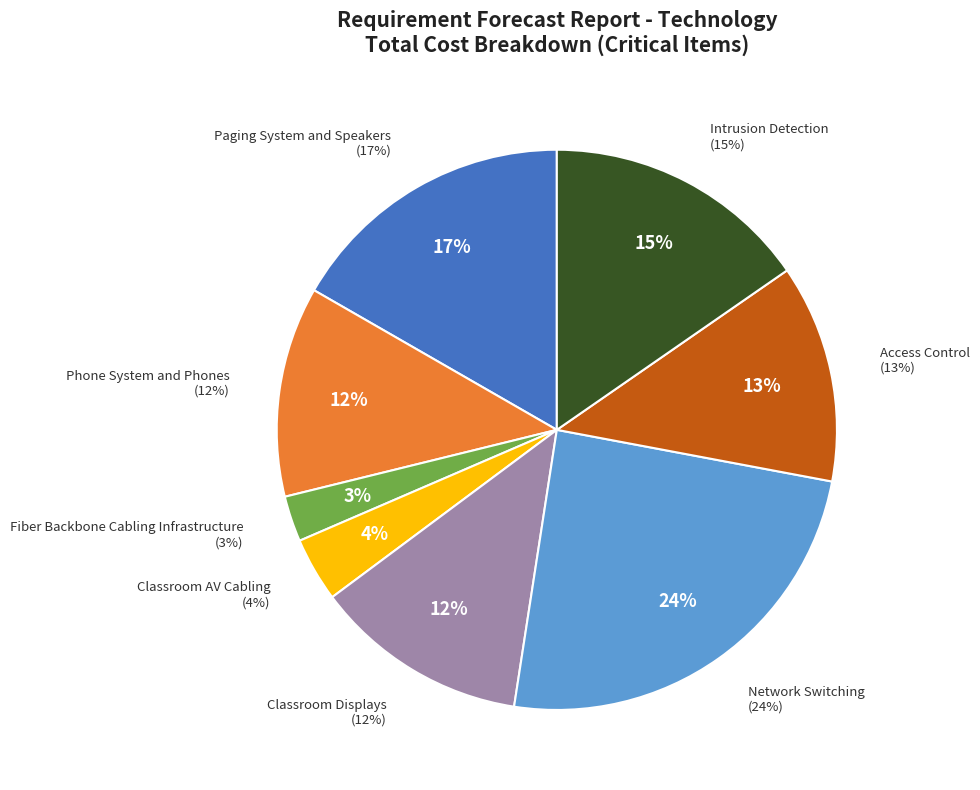

To the nearest percent, what is the average slice percentage?

13%